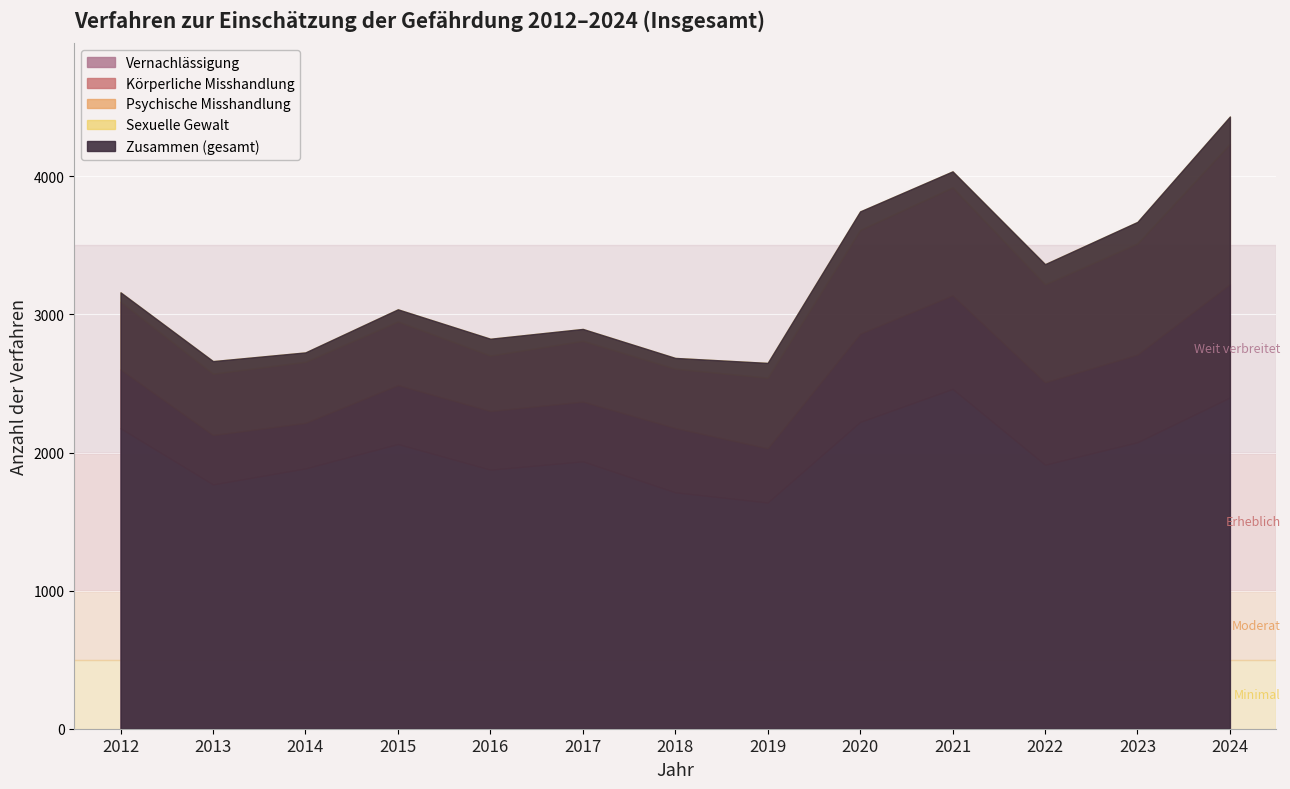

Reading right to left, what are all the values shown in this chart?

Zusammen: 4433	3670	3364	4036	3746	2649	2685	2895	2824	3037	2725	2662	3160
Vernachlässigung: 2399	2075	1912	2461	2222	1638	1712	1936	1876	2062	1885	1769	2176
Körperliche Misshandlung: 821	635	597	678	639	393	466	433	425	427	330	358	426
Psychische Misshandlung: 1015	804	709	781	751	511	429	440	401	460	442	444	491
Sexuelle Gewalt: 198	156	146	116	134	107	78	86	122	88	68	91	67